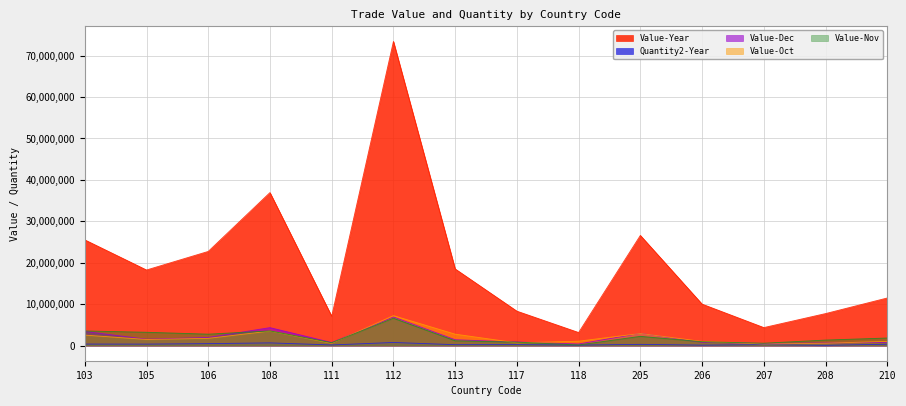

The Value-Nov series shows 343971 at 111. True or false?

False